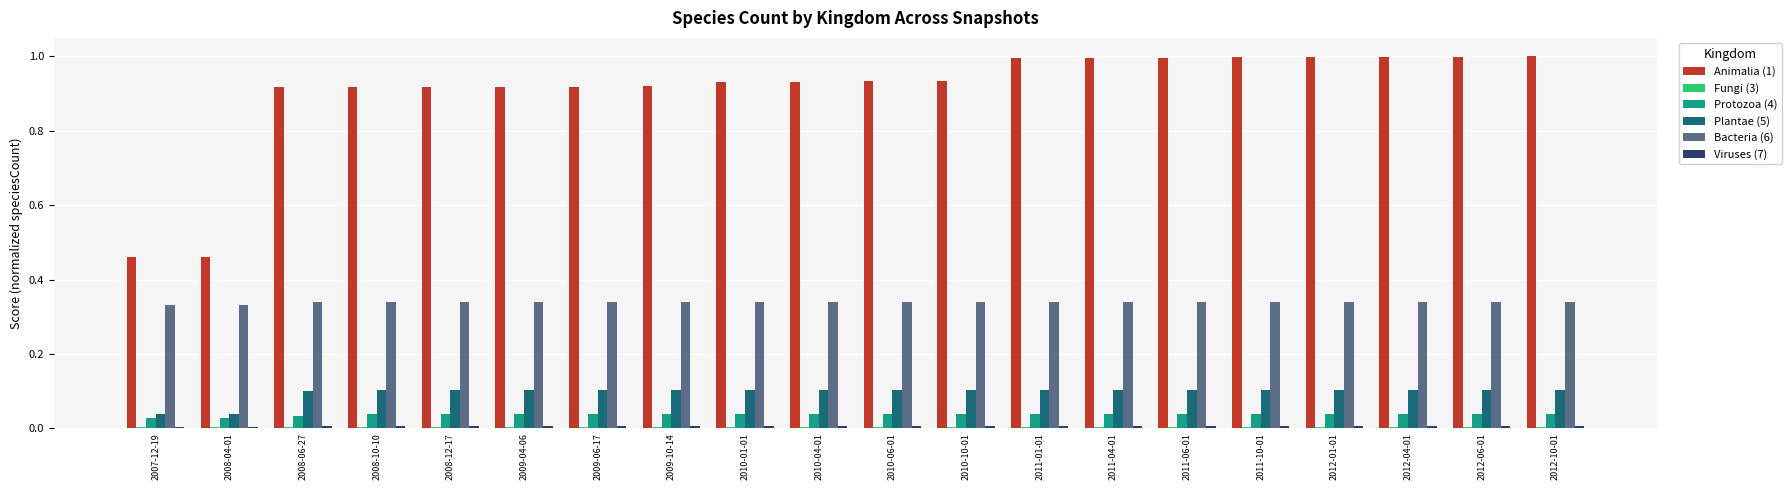

What is the difference between the maximum and minimum values in the Plantae (5) series?

0.1